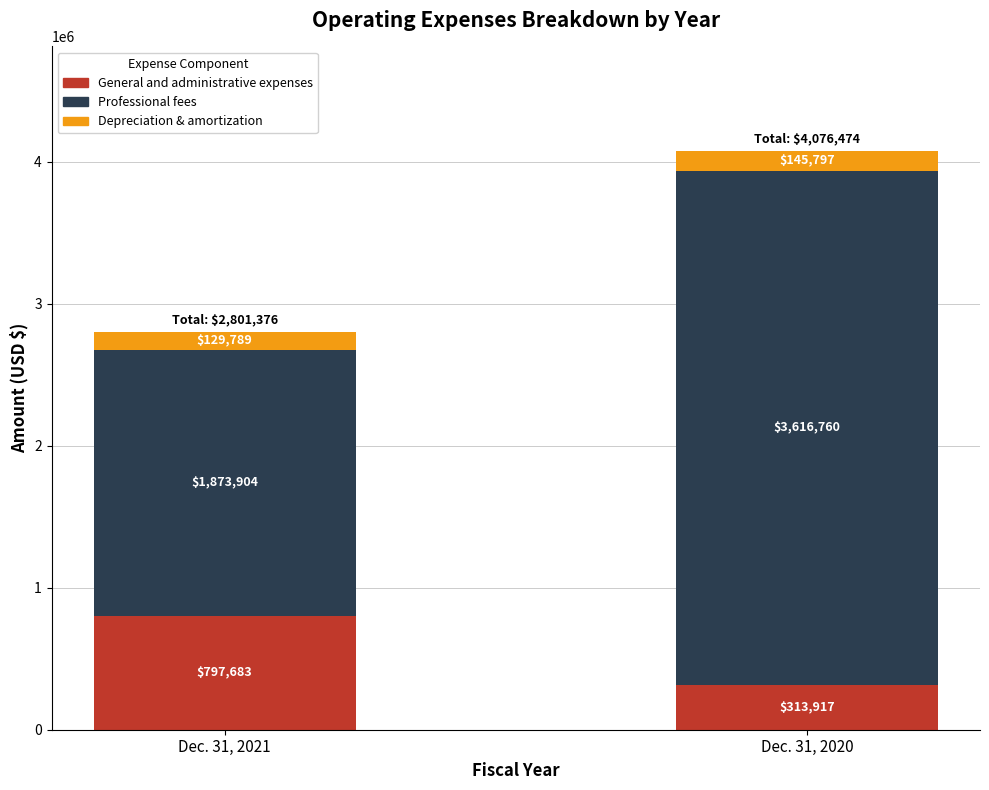

Rank the categories by General and administrative expenses value from lowest to highest.

Dec. 31, 2020, Dec. 31, 2021